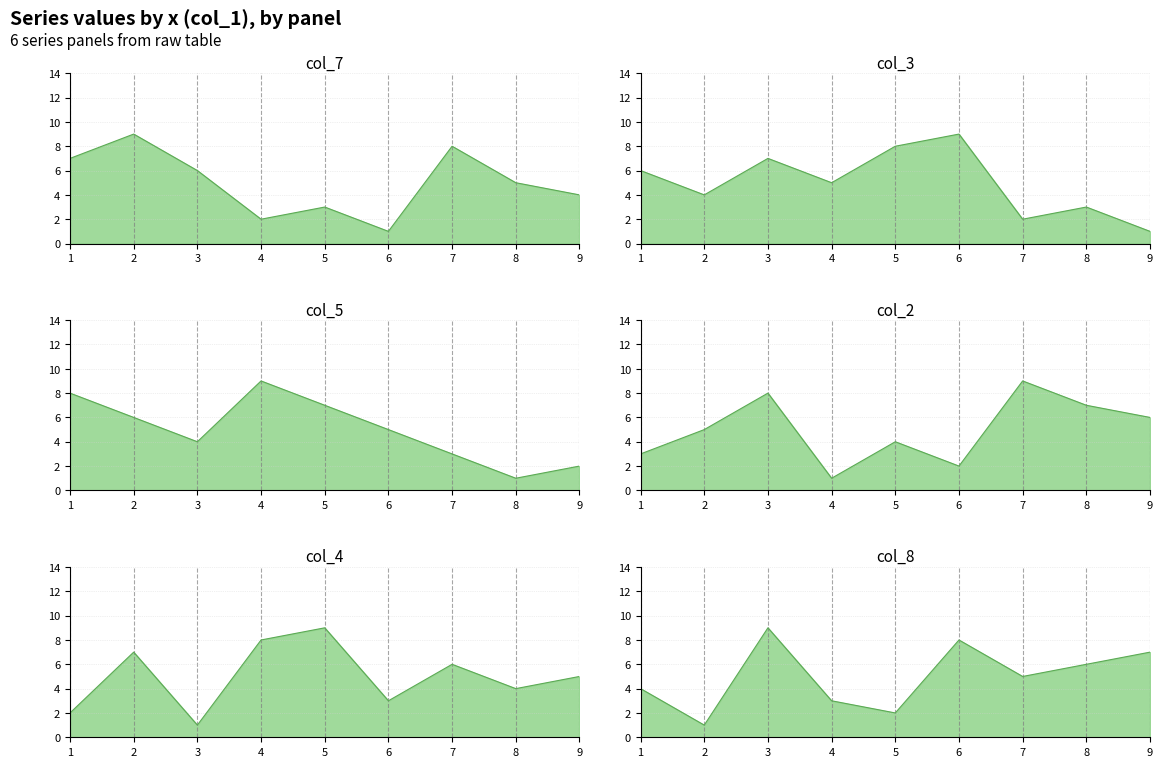

True or false: col_2 has more than 2 points higher than both neighbors.

True